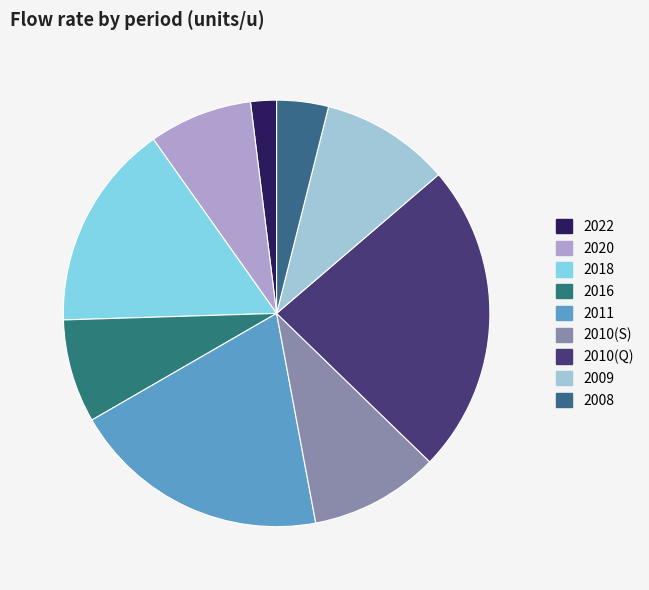

Between 2022 and 2018, which is larger?

2018